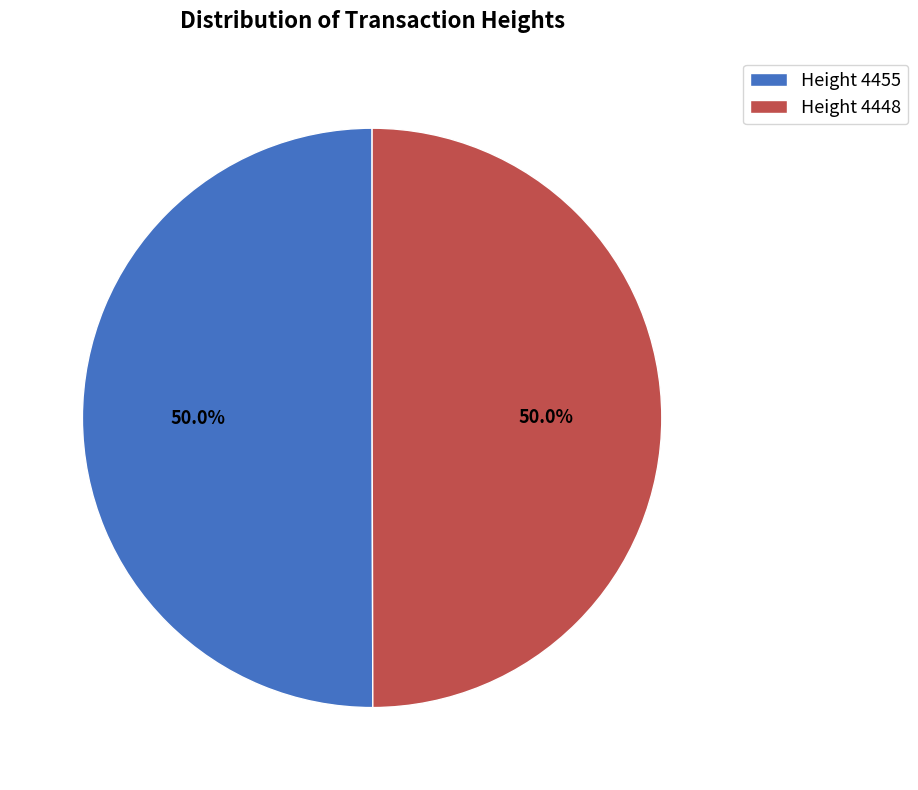

What is the ratio of the value at Height 4455 to the value at Height 4448?

1.0